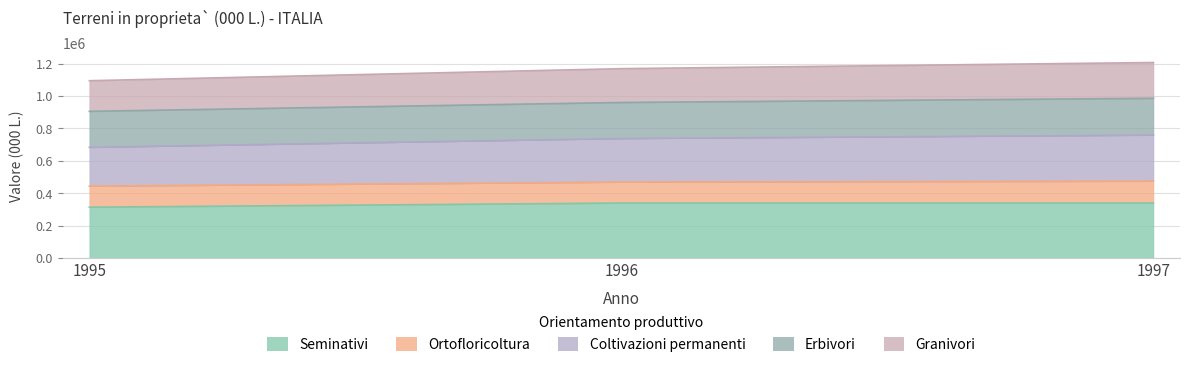

At which category is the sum across all series the highest?

1997